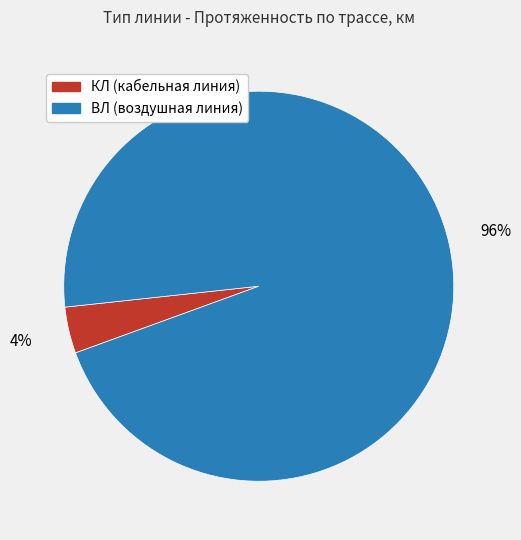

Is it true that КЛ is 4% of the pie?

True